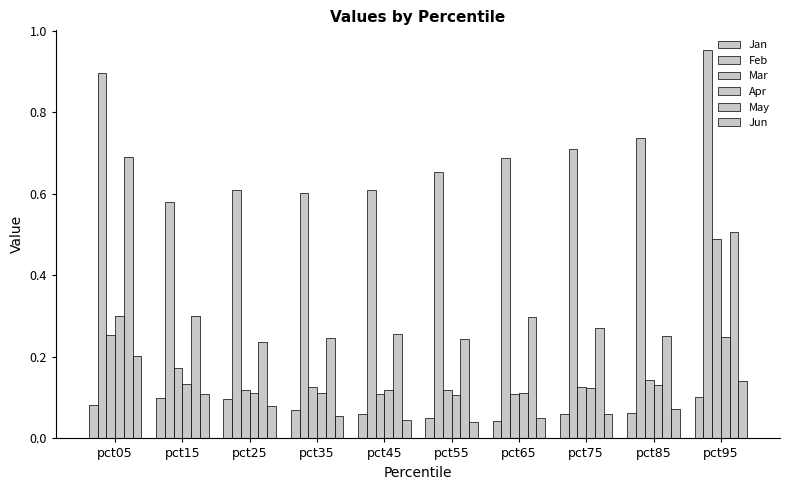

Reading left to right, what are all the values shown in this chart?

Jan: 0.1	0.1	0.1	0.1	0.1	0.1	0.0	0.1	0.1	0.1
Feb: 0.9	0.6	0.6	0.6	0.6	0.7	0.7	0.7	0.7	1.0
Mar: 0.3	0.2	0.1	0.1	0.1	0.1	0.1	0.1	0.1	0.5
Apr: 0.3	0.1	0.1	0.1	0.1	0.1	0.1	0.1	0.1	0.2
May: 0.7	0.3	0.2	0.2	0.3	0.2	0.3	0.3	0.3	0.5
Jun: 0.2	0.1	0.1	0.1	0.0	0.0	0.1	0.1	0.1	0.1